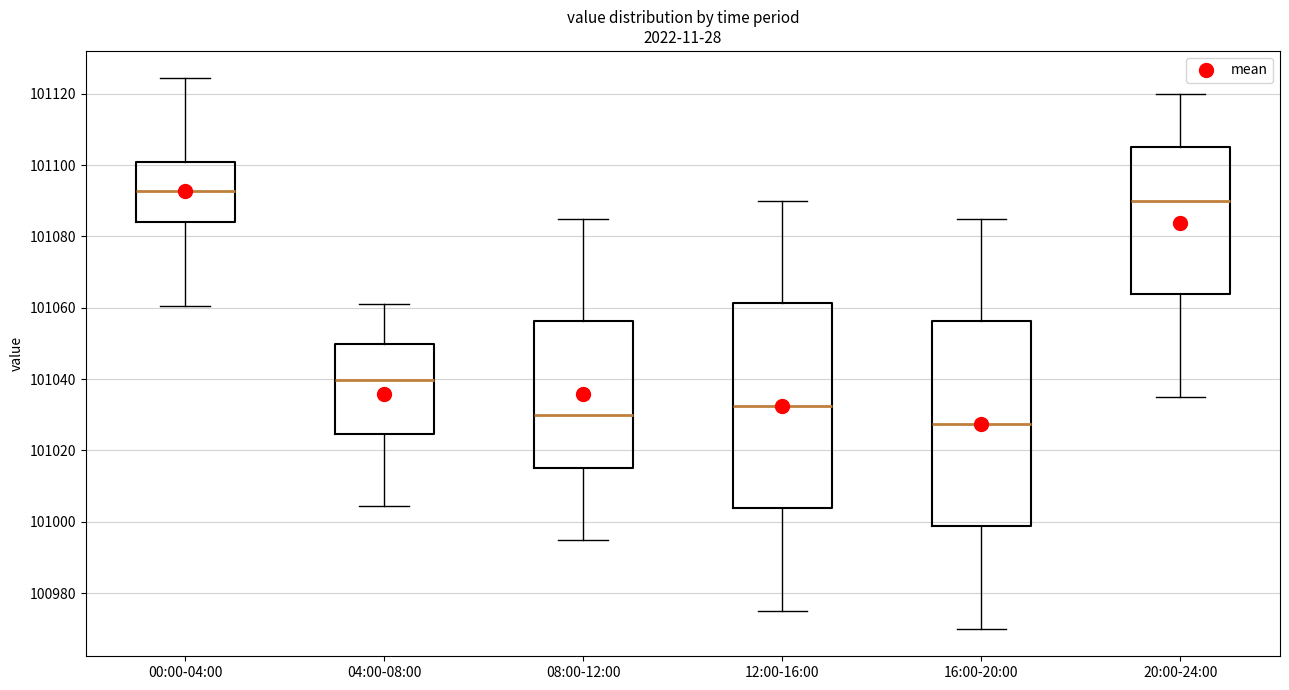

Reading left to right, transcribe this box plot: for each box, give where its median line is, the range the box spans, and where its two whiskers end, as read against the y-axis. The values are not printed on the chart, so give them approximately, as read against the axis.

00:00-04:00: median 101092, box 101084 to 101100, whiskers 101060 to 101124
04:00-08:00: median 101040, box 101024 to 101050, whiskers 101004 to 101062
08:00-12:00: median 101030, box 101016 to 101056, whiskers 100996 to 101086
12:00-16:00: median 101032, box 101004 to 101062, whiskers 100976 to 101090
16:00-20:00: median 101028, box 100998 to 101056, whiskers 100970 to 101086
20:00-24:00: median 101090, box 101064 to 101106, whiskers 101036 to 101120